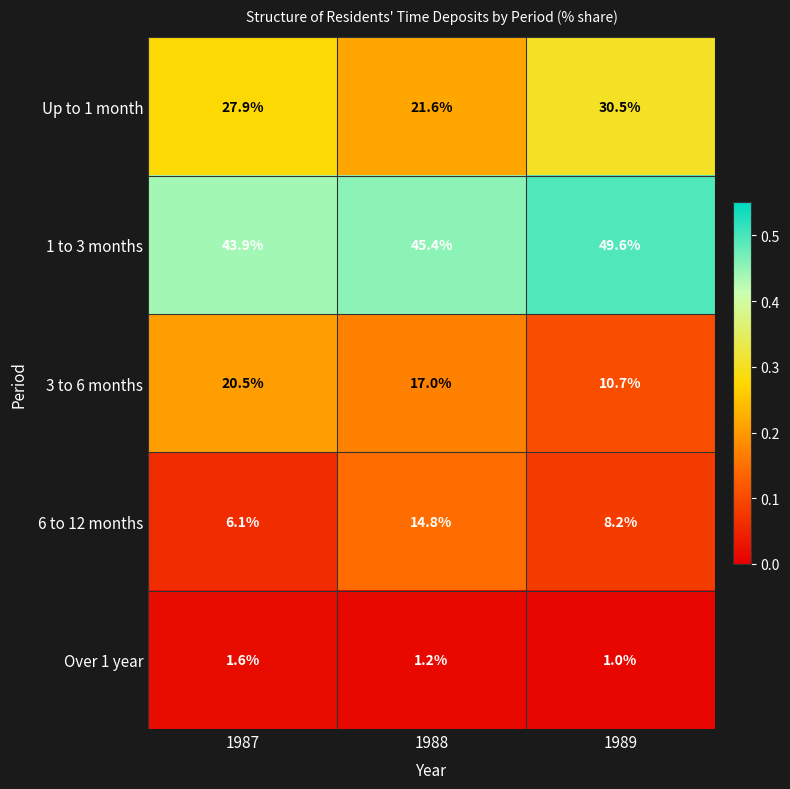

True or false: Up to 1 month has a value of 12.5 at 1988.

False